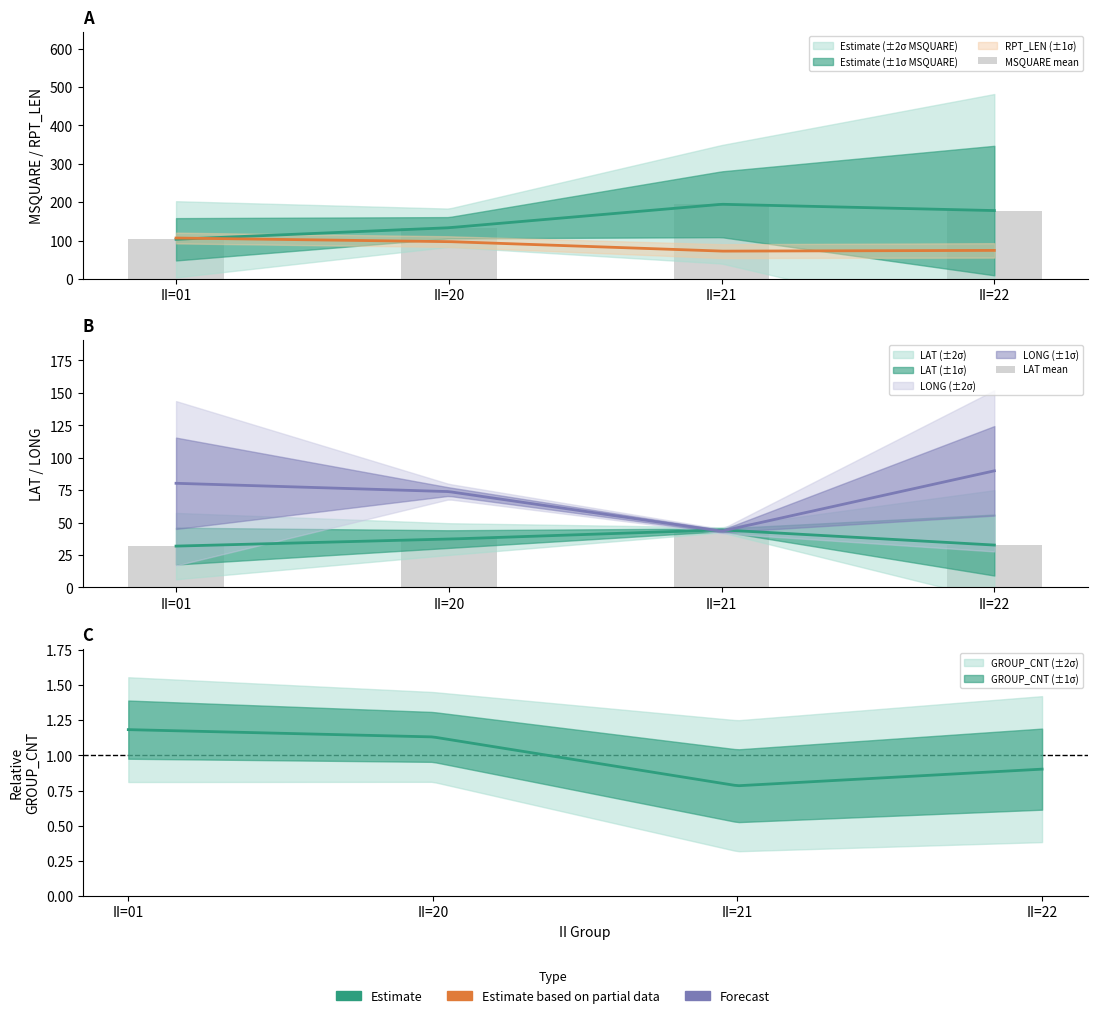

What is the sum of the LAT mean values at II=21 and II=01?

76.3